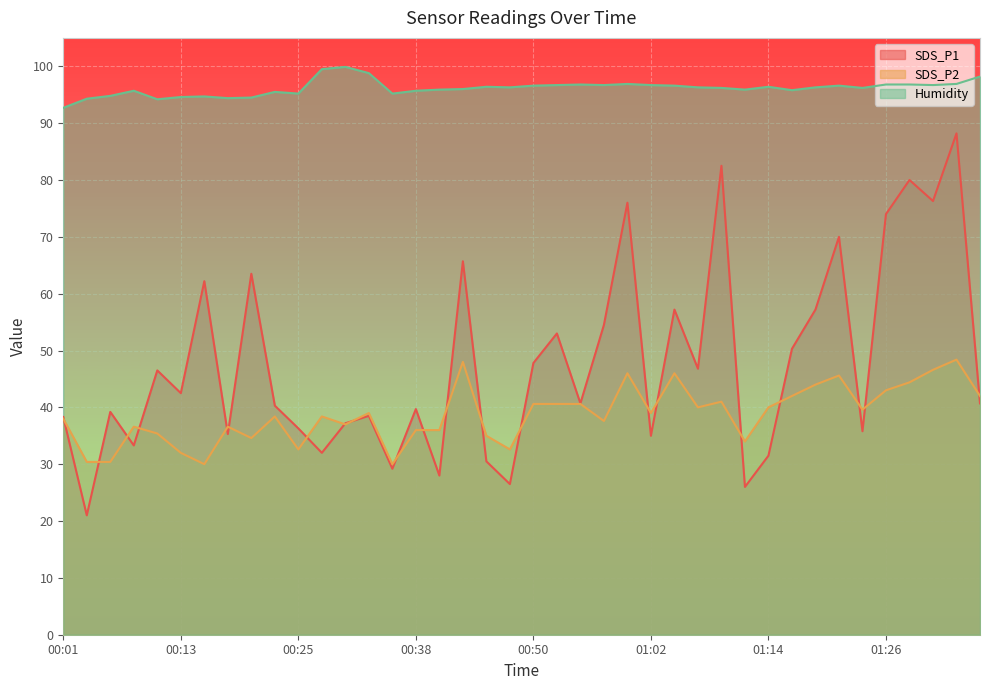

Rank the categories by SDS_P2 value from lowest to highest.

00:16, 00:35, 00:03, 00:06, 00:13, 00:25, 00:47, 01:12, 00:20, 00:45, 00:11, 00:38, 00:40, 00:08, 00:18, 00:30, 00:57, 00:01, 00:23, 00:28, 00:33, 01:02, 01:24, 01:07, 01:14, 00:50, 00:52, 00:55, 01:09, 01:17, 01:36, 01:26, 01:19, 01:29, 01:22, 01:00, 01:05, 01:31, 00:42, 01:34